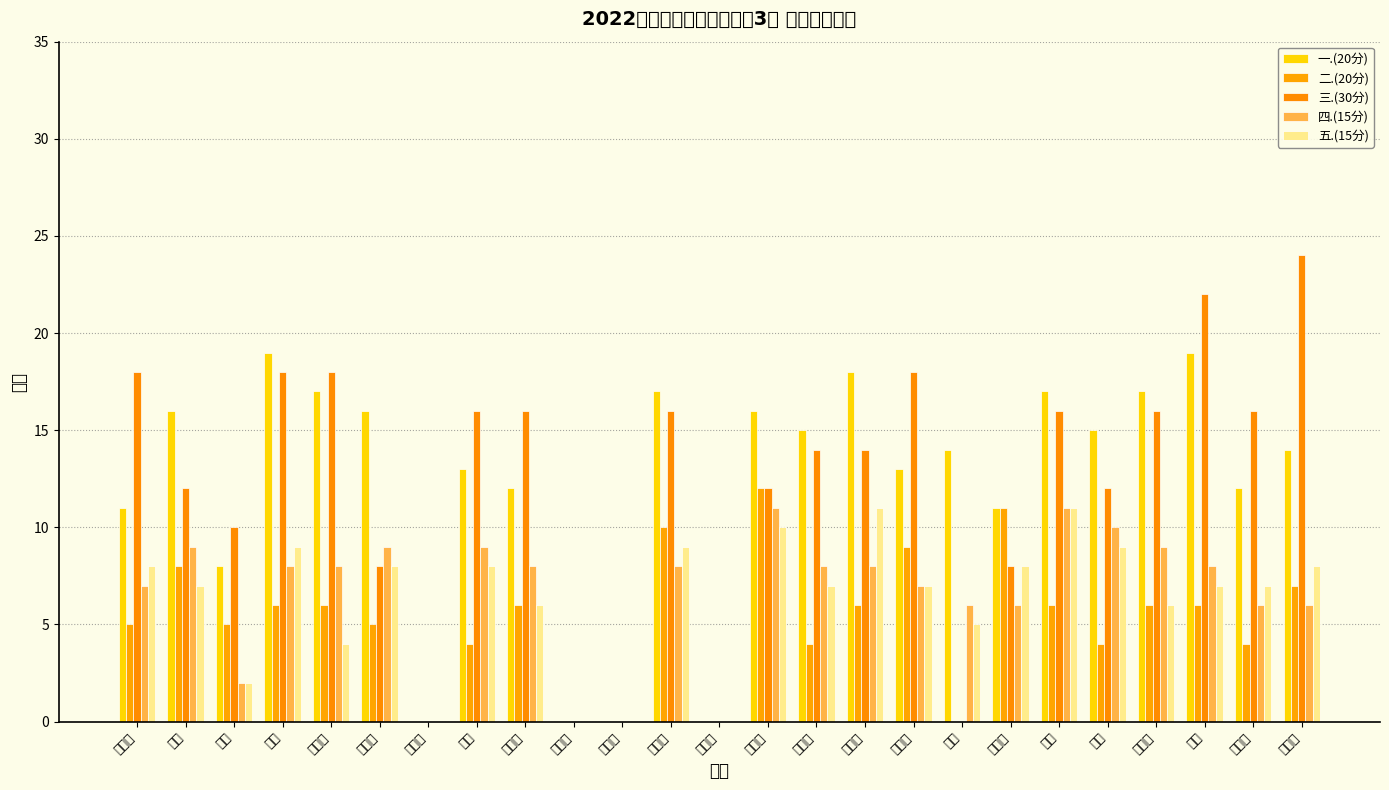

Between 周玉昊 and 刘露, which is larger?

刘露